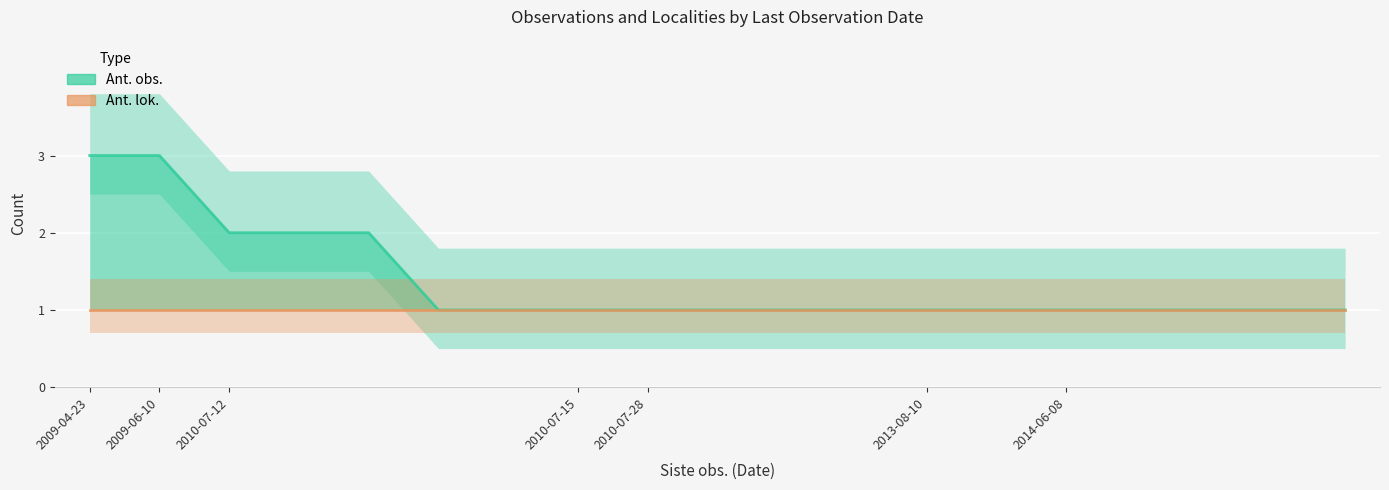

What is the minimum value shown in the chart?

1